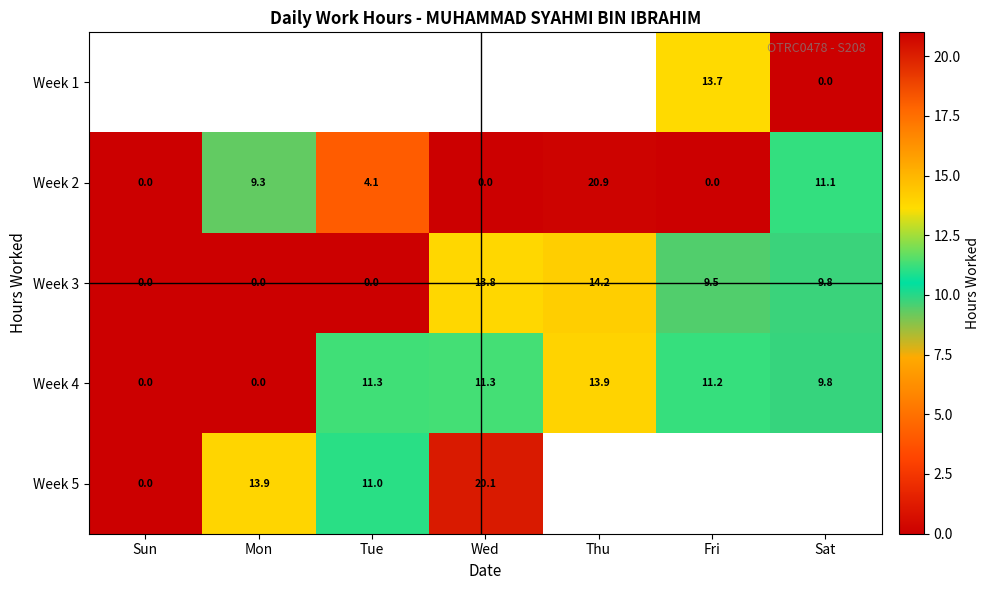

The Week 2 series shows 12.1 at Fri. True or false?

False